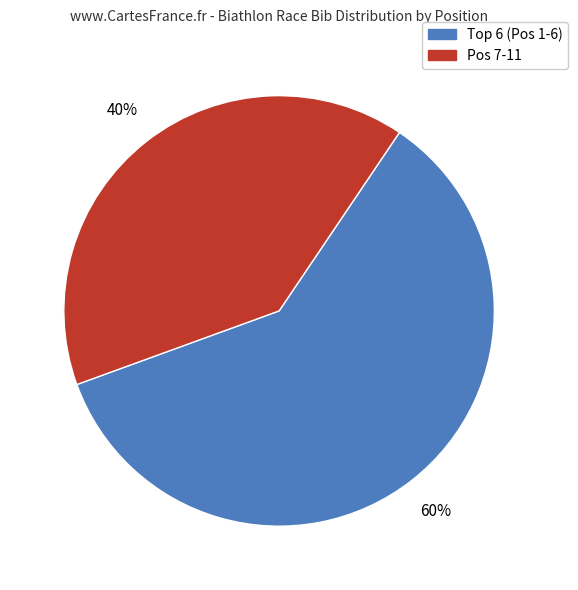

To the nearest percent, what is the difference between the largest and smallest slice percentages?

20%